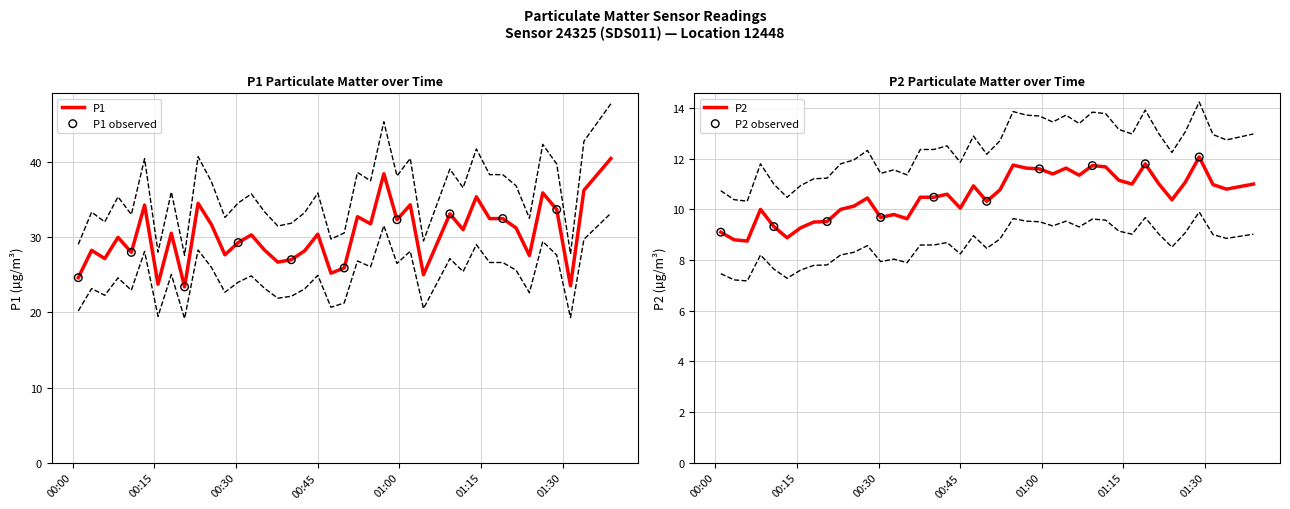

Is the value of P1 at 2022-10-31T00:15:39 greater than the value of P2 at 2022-10-31T00:40:09?

Yes